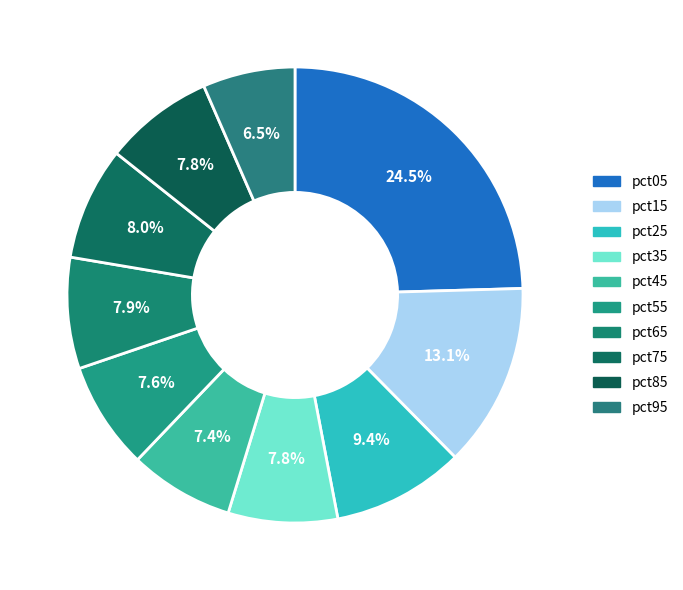

Is there a majority slice in this chart?

No